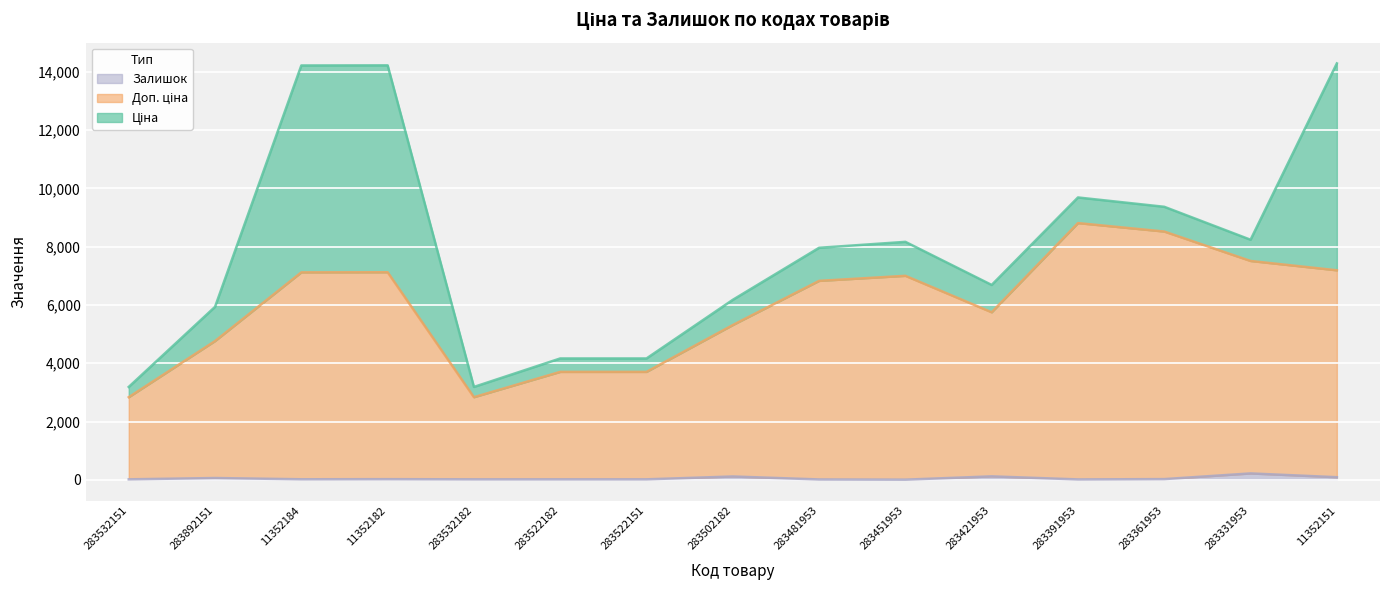

Is the value of Залишок at 283391953 greater than the value of Доп. ціна at 283502182?

No